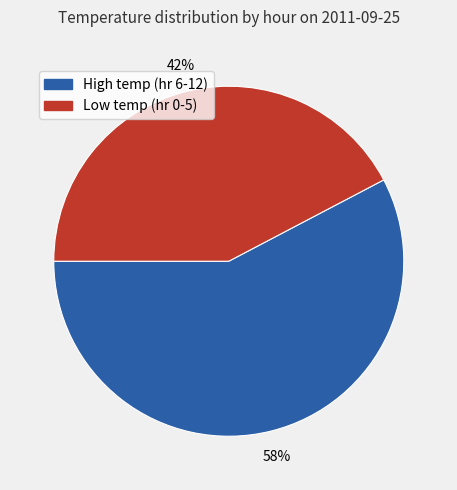

To the nearest percent, what is the average slice percentage?

50%